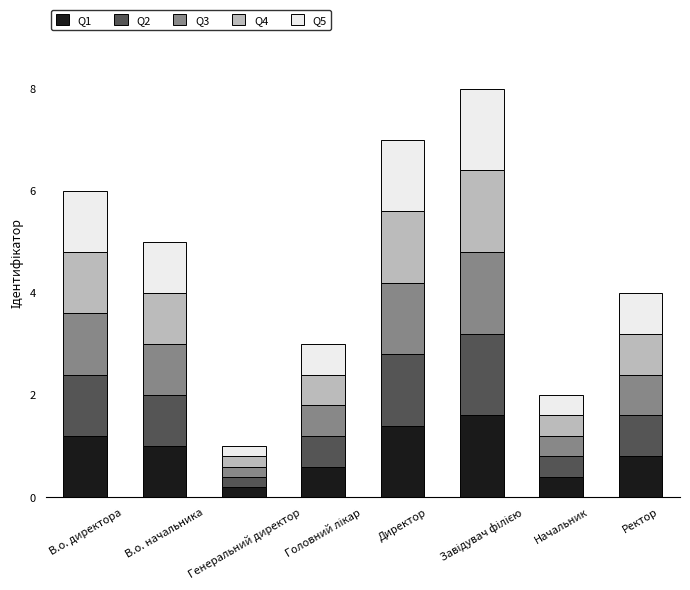

What is the difference between the maximum and minimum values in the Q1 series?

1.4